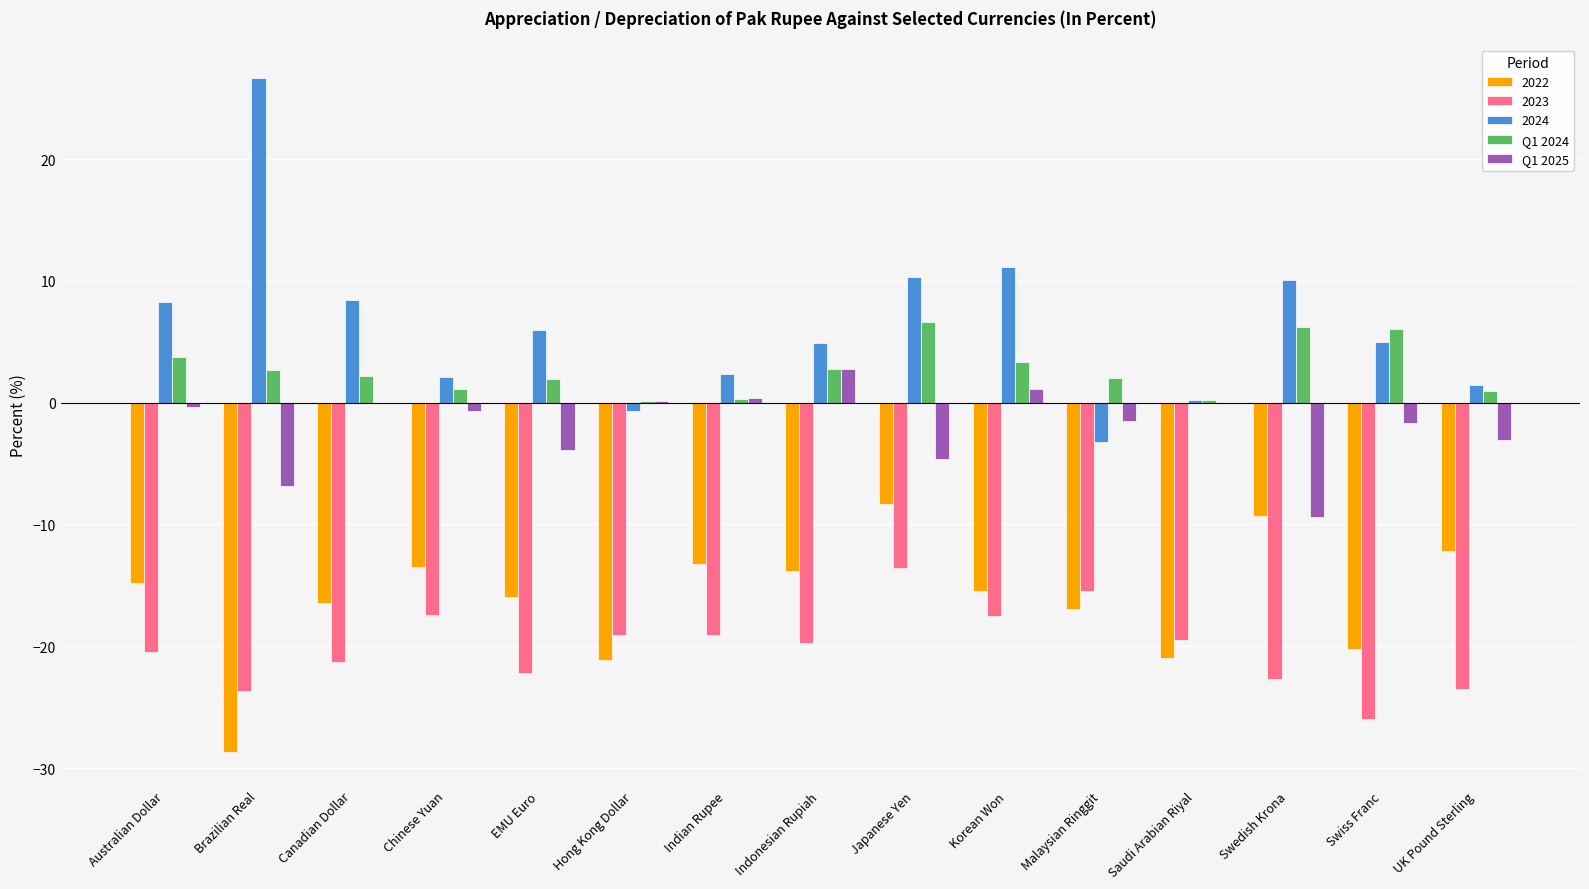

Which category has the highest value in the 2023 series?

Japanese Yen